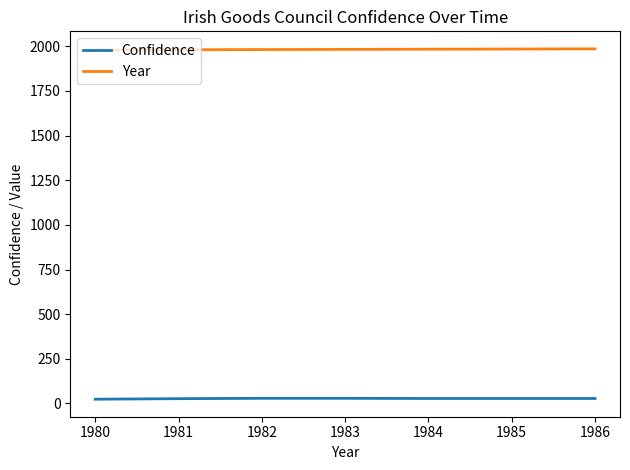

The value of Year at 1985 is 1985. True or false?

True